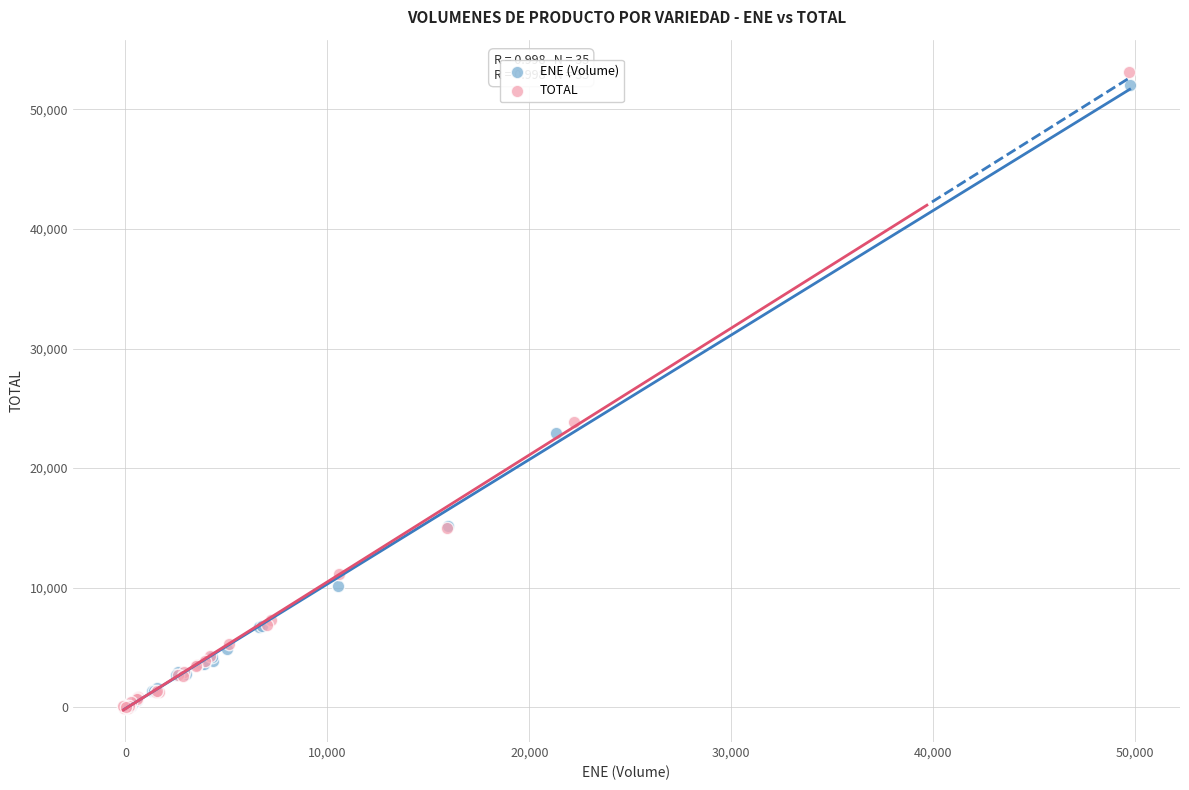

Which series reaches the maximum Y coordinate?

TOTAL